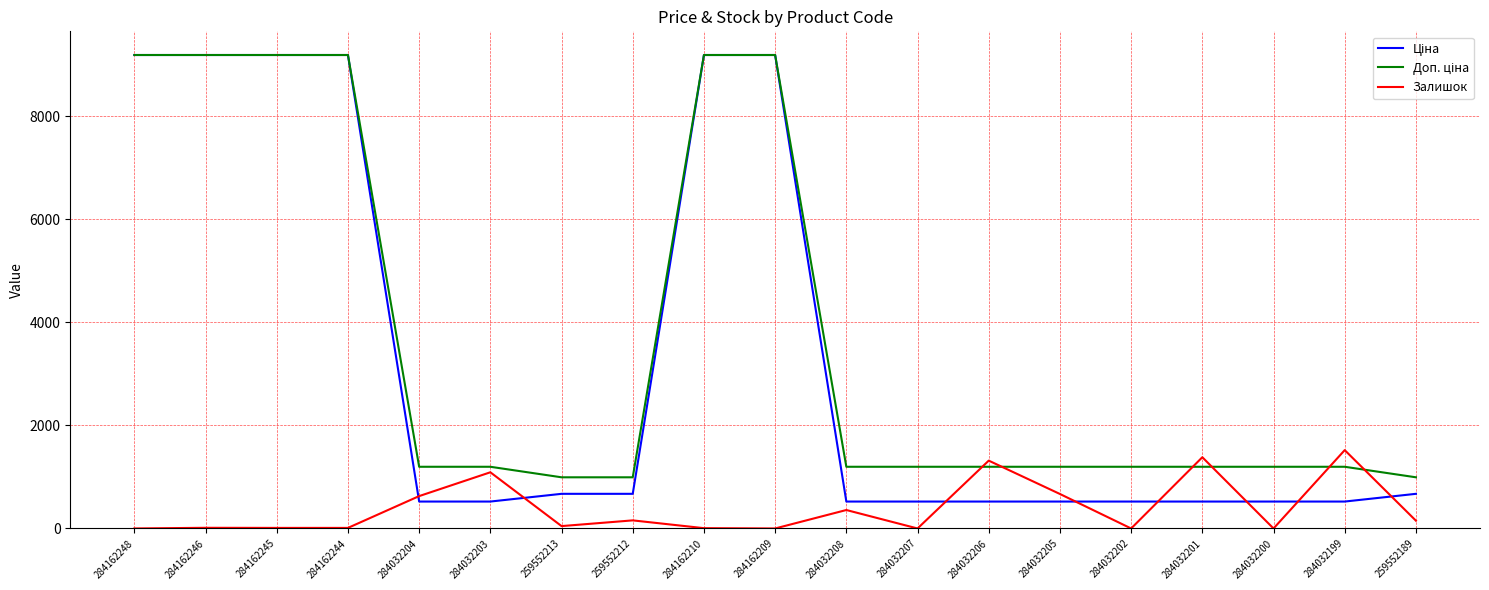

What is the total value across all series at 284162209?

18370.3